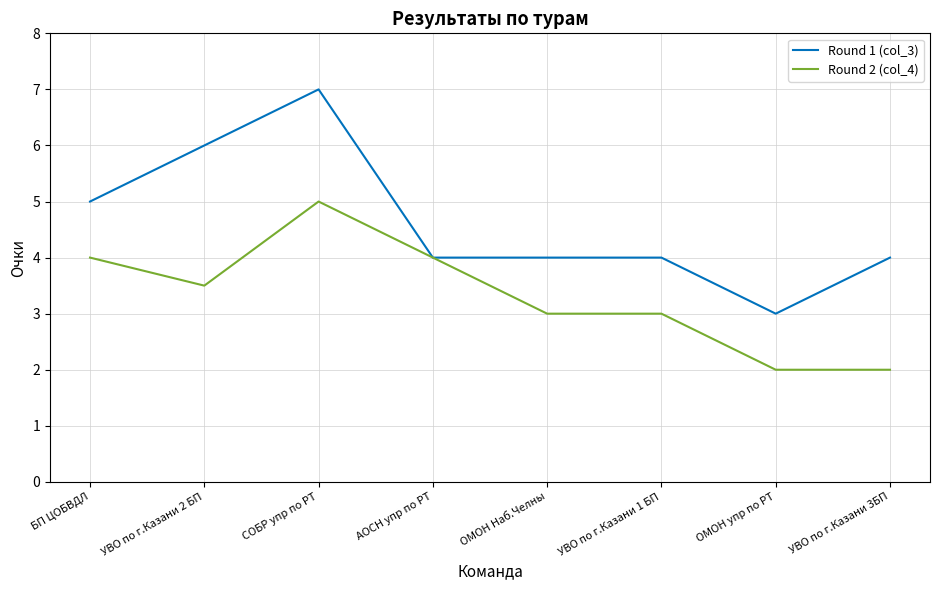

Count the Round 2 (col_4) values in the range 3 to 4.

5